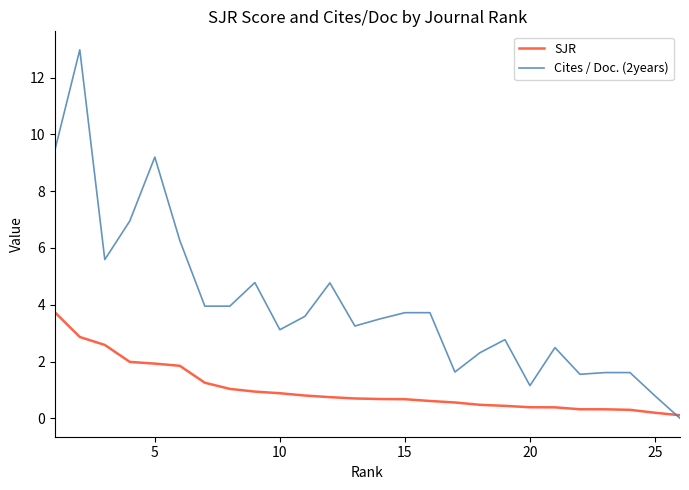

List the series in order of their overall mean, lowest first.

SJR, Cites / Doc. (2years)